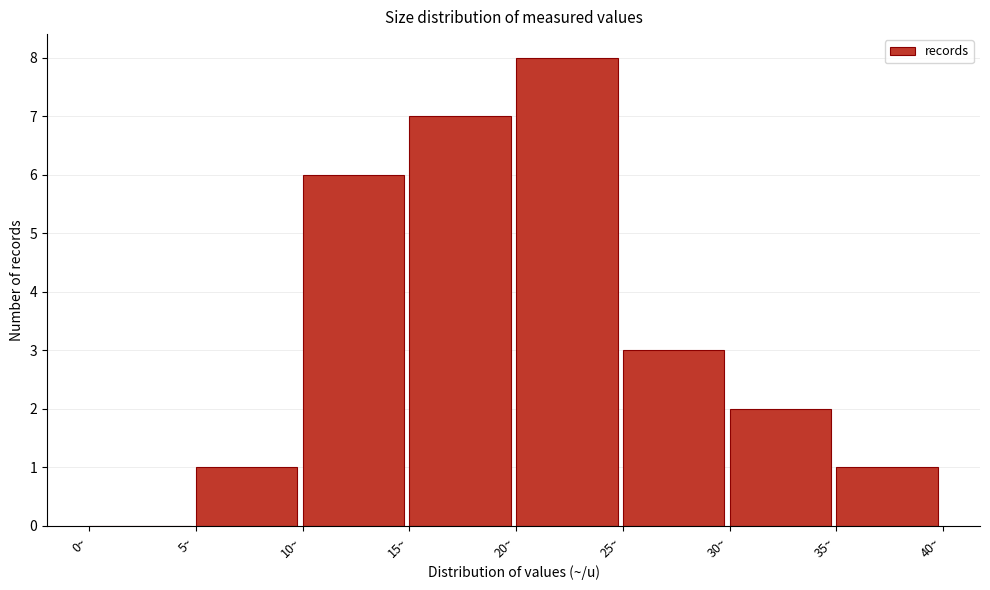

Which range on the x-axis has the tallest bar?

20 to 25